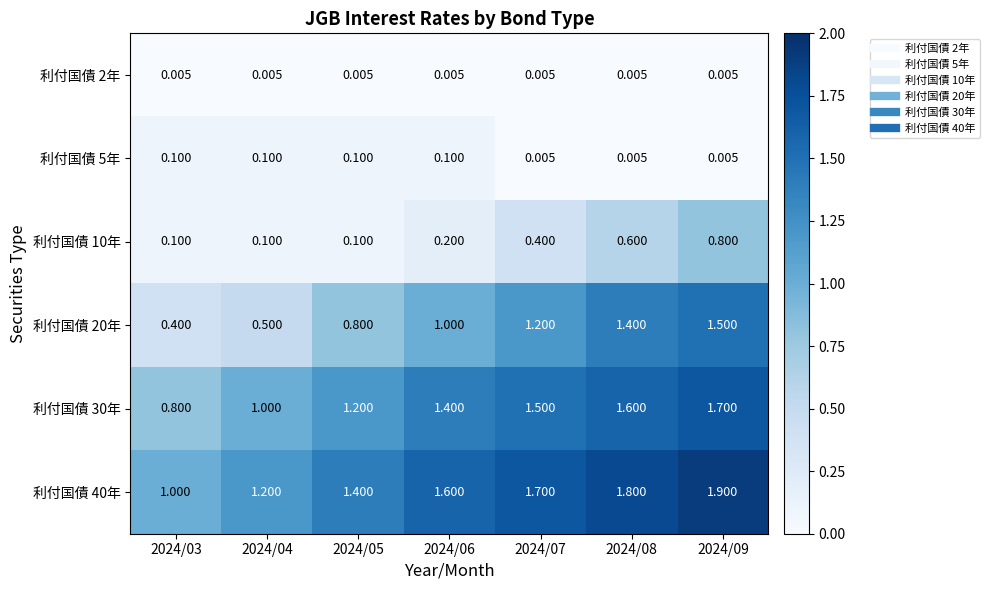

Is the value of 利付国債 30年 at 2024/07 greater than the value of 利付国債 10年 at 2024/07?

Yes